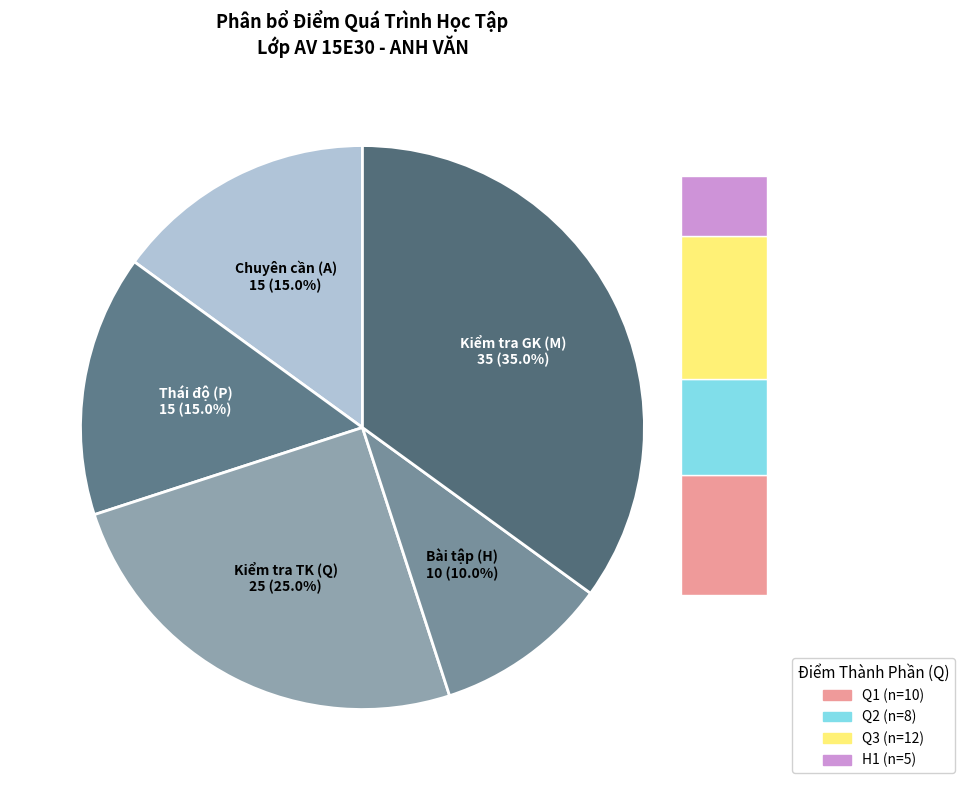

How many slices are in this pie chart?

5